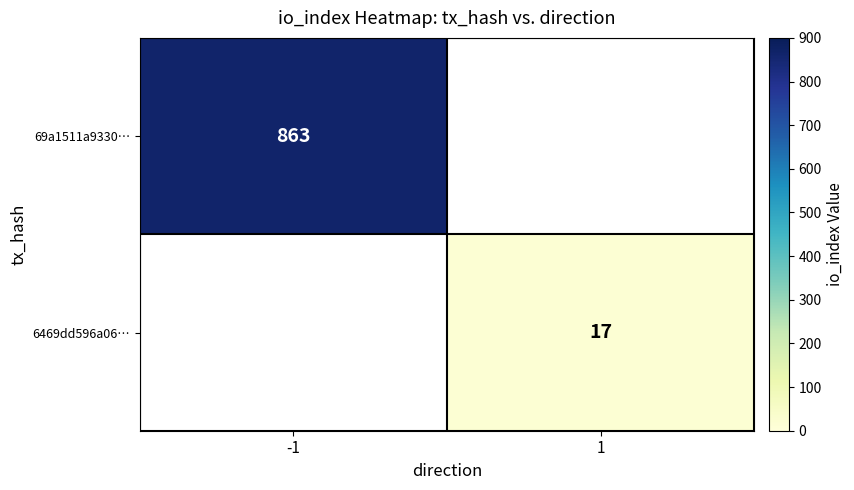

The 6469dd596a06… series shows 17 at 1. True or false?

True